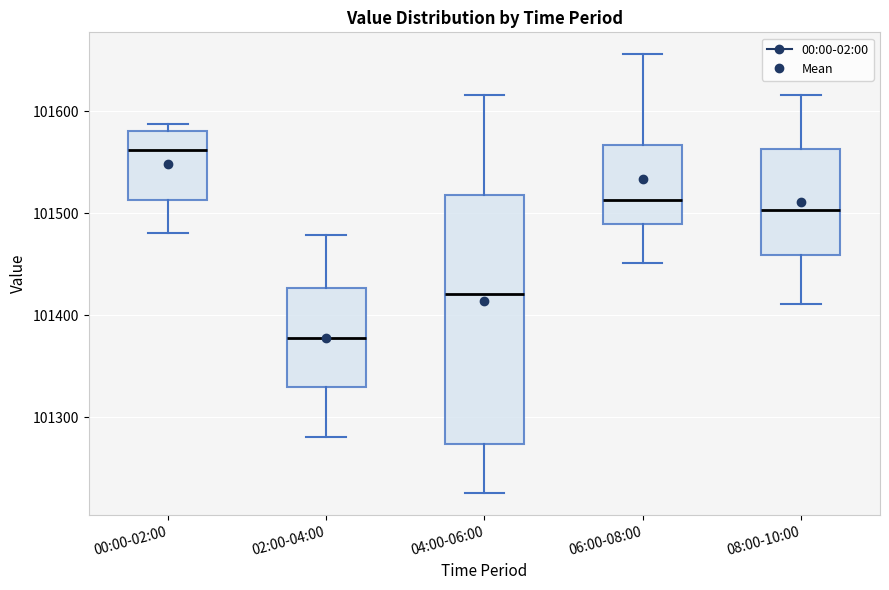

Which box is the tallest, from its lower edge to its upper edge?

04:00-06:00